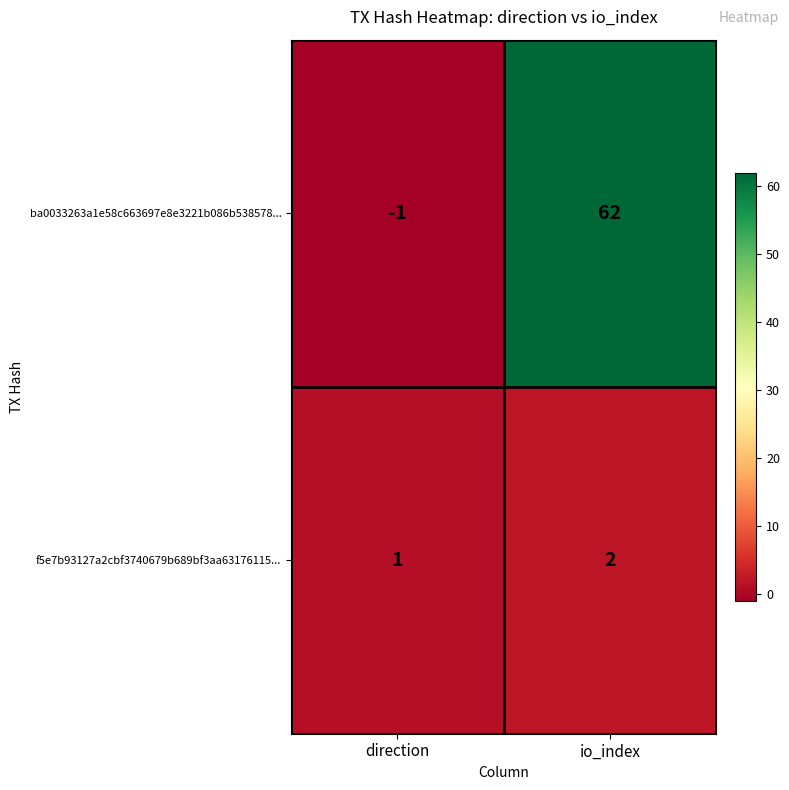

Reading left to right, list all the values displayed in this chart.

ba0033263a1e58c663697e8e3221b086b538578...: -1	62
f5e7b93127a2cbf3740679b689bf3aa63176115...: 1	2